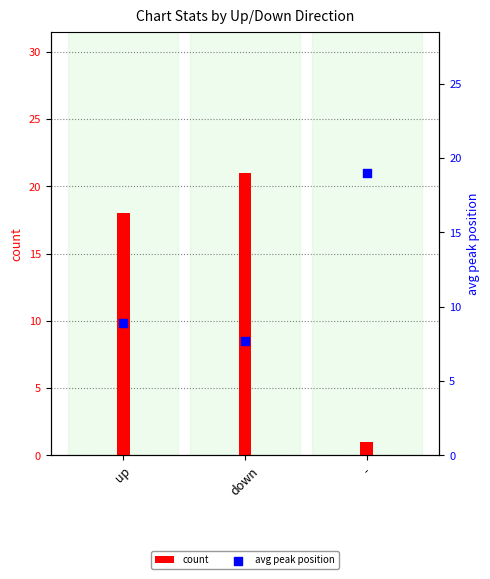

What are all the series names shown in the legend?

count, avg peak position